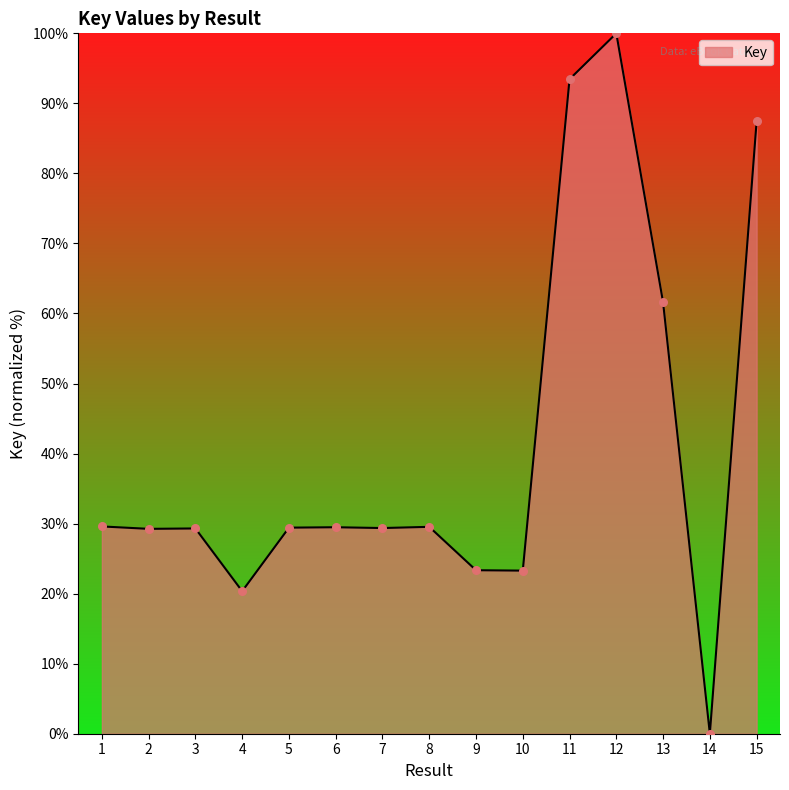

What is the change in value from 4 to 13?

+41.2